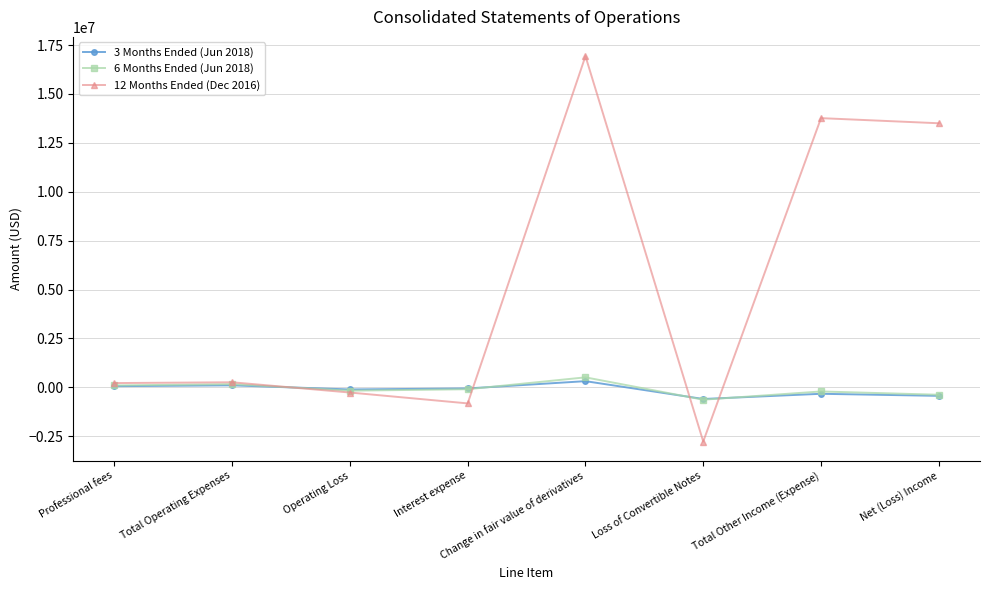

Is it true that 12 Months Ended (Dec 2016) equals 28581660 at Change in fair value of derivatives?

False